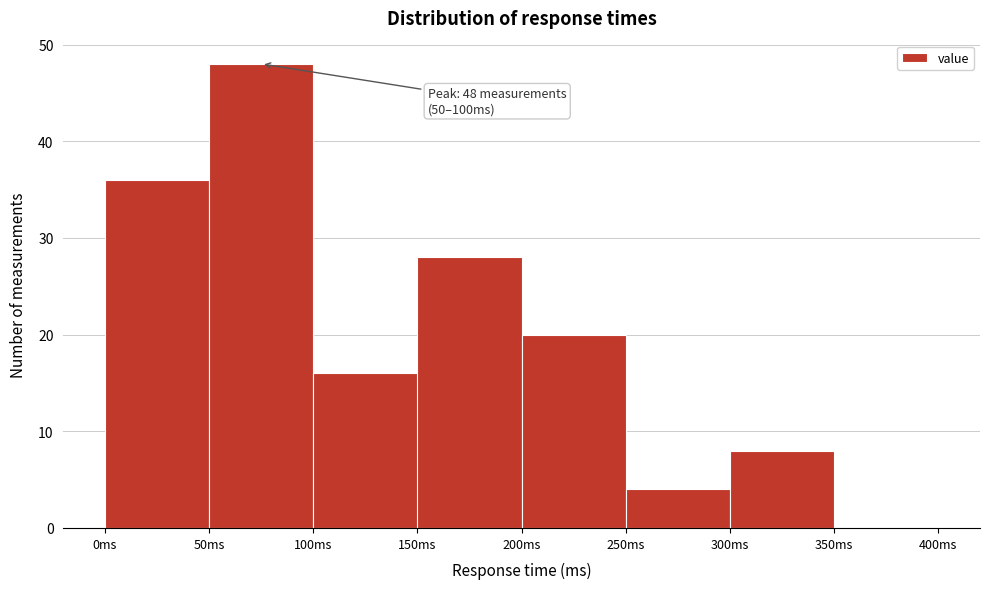

Over which range of the x-axis is the bar tallest?

50 to 100